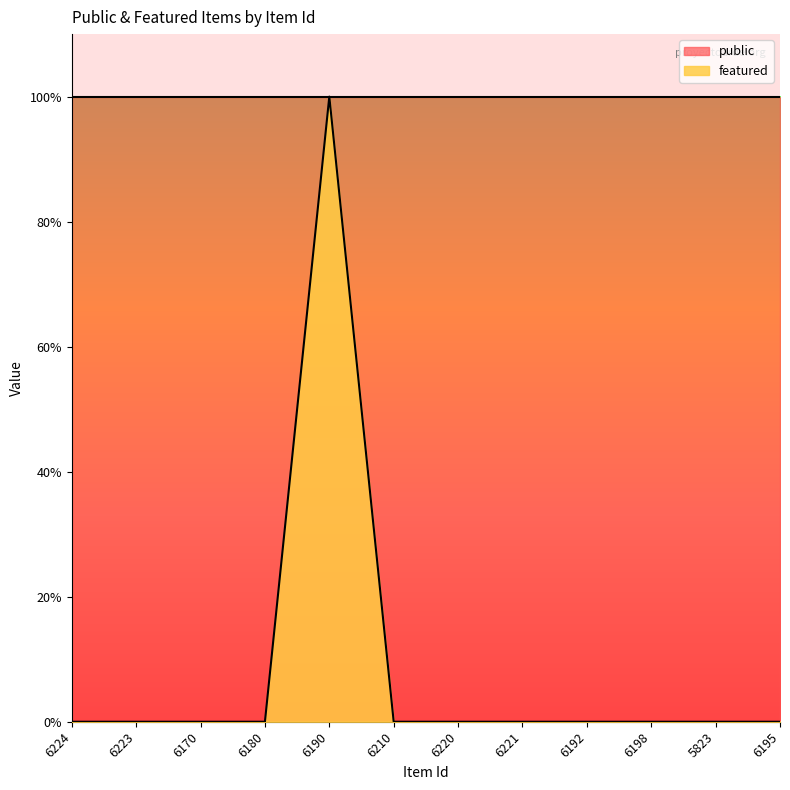

Rank the categories by value from lowest to highest.

6224, 6223, 6170, 6180, 6210, 6220, 6221, 6192, 6198, 5823, 6195, 6190